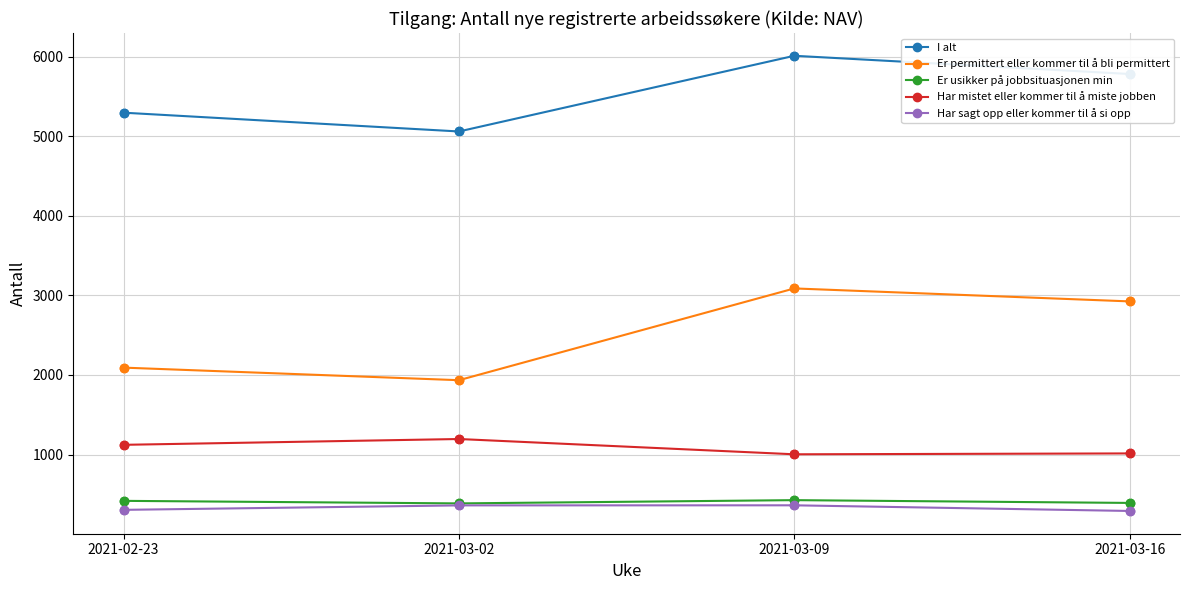

Which series has the widest spread of values?

Er permittert eller kommer til å bli permittert